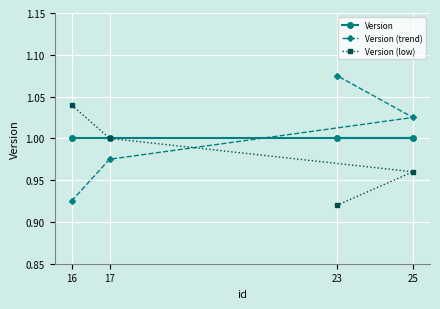

At which label does Version reach its peak?

16